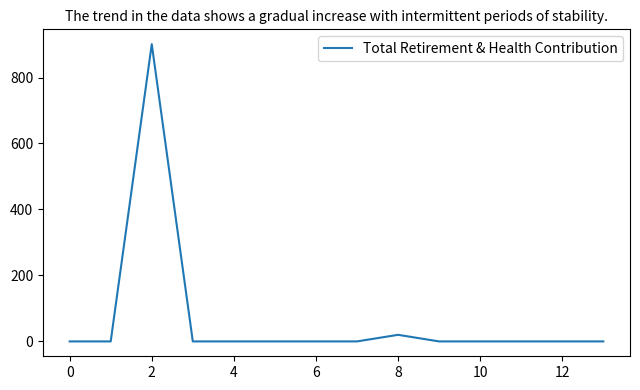

What is the difference between the maximum and second lowest values?

901